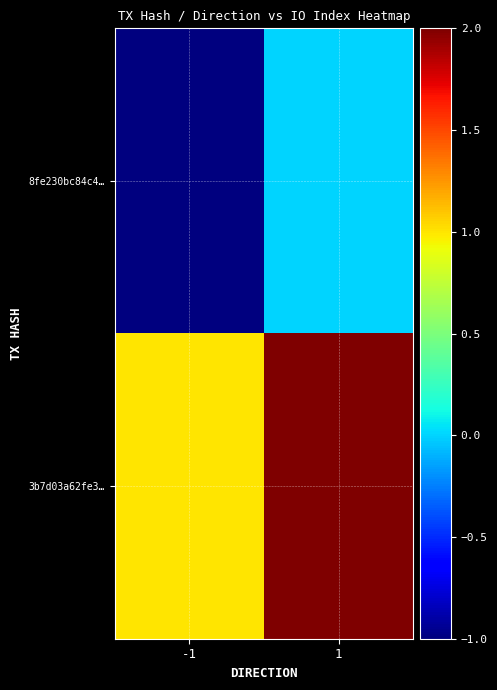

What is the total value across all series at 1?

2